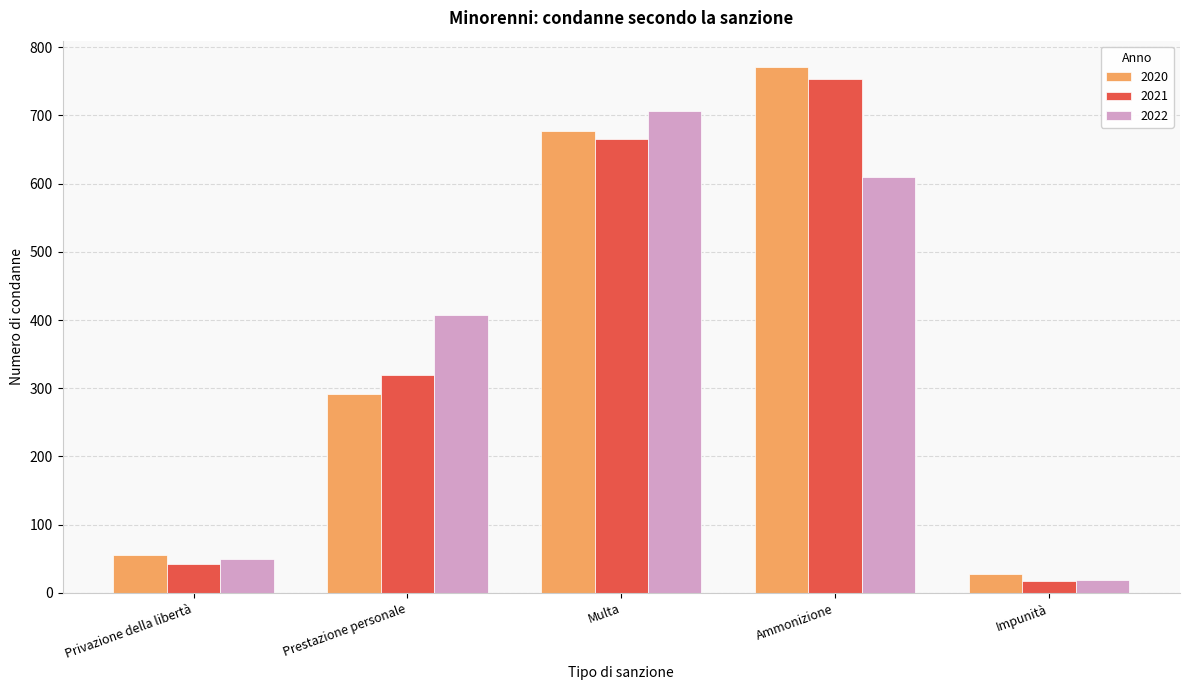

What position from the left is Impunità?

5